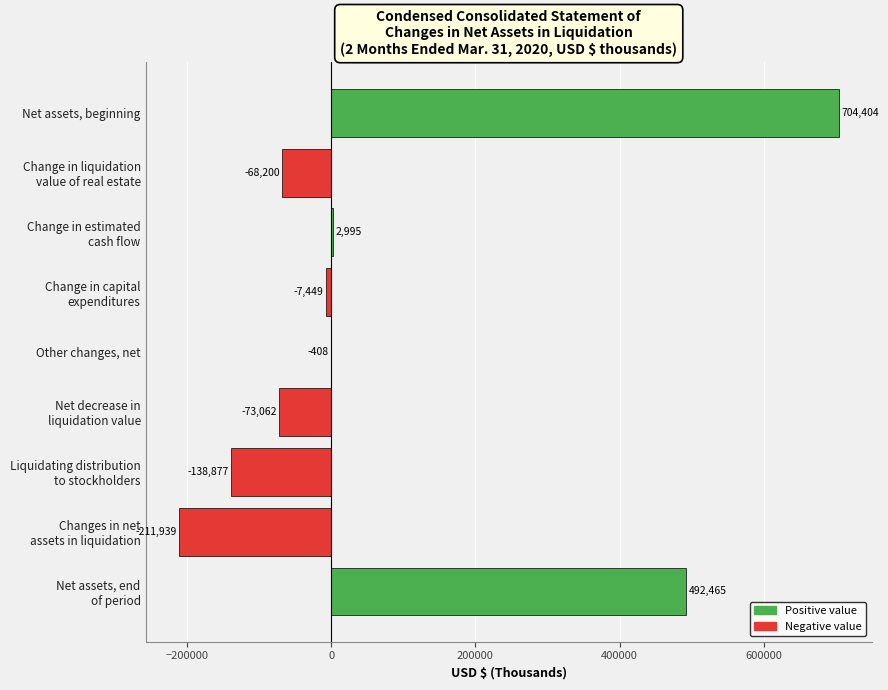

Are the bars grouped side by side (vs. stacked)?

No